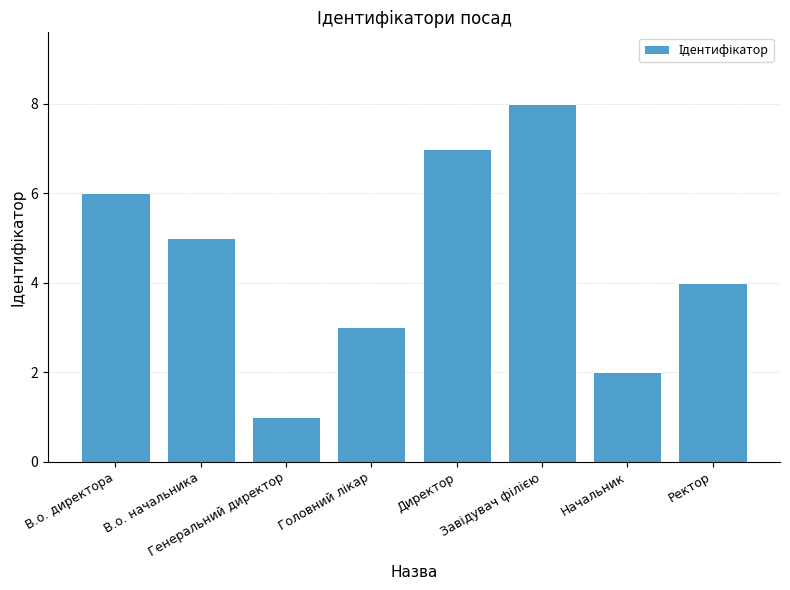

What is the change in value from Генеральний директор to Директор?

+6